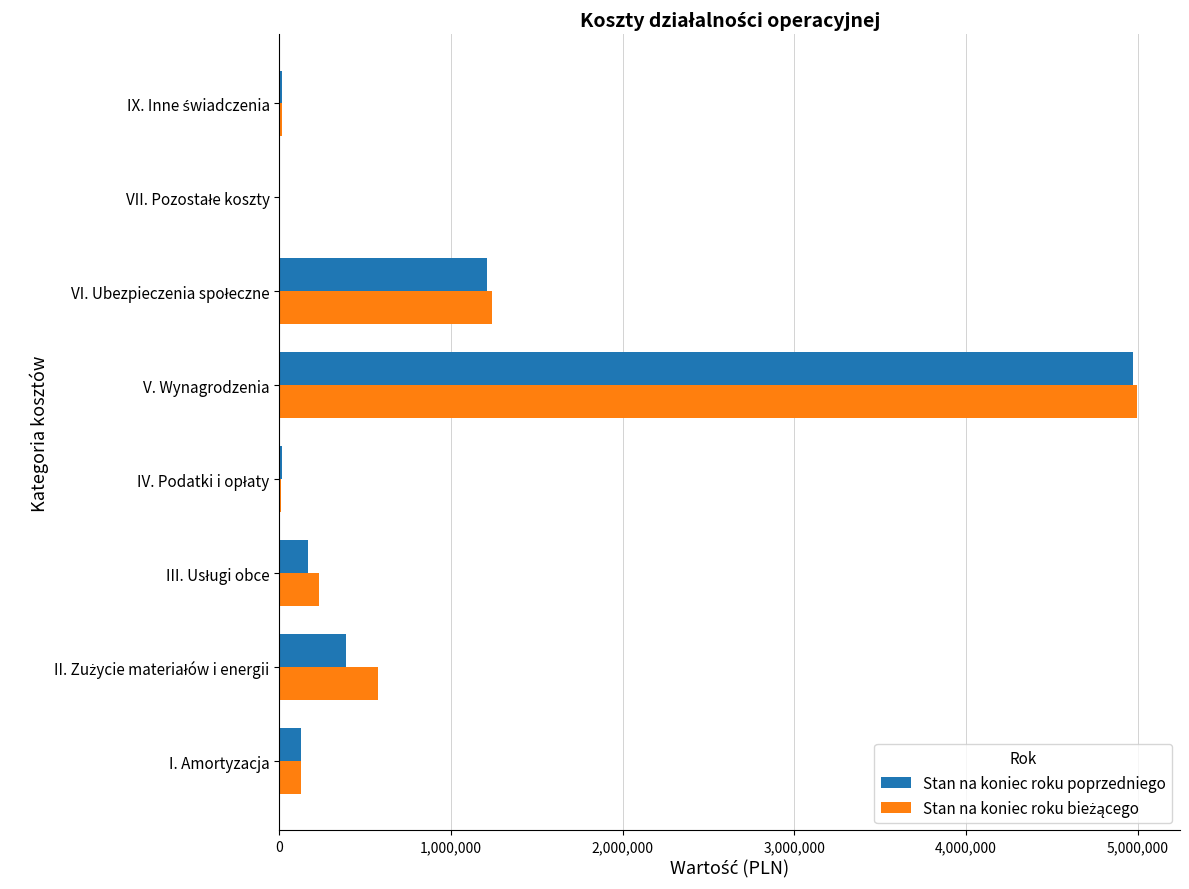

What is the sum of all Stan na koniec roku poprzedniego values?

6891946.6